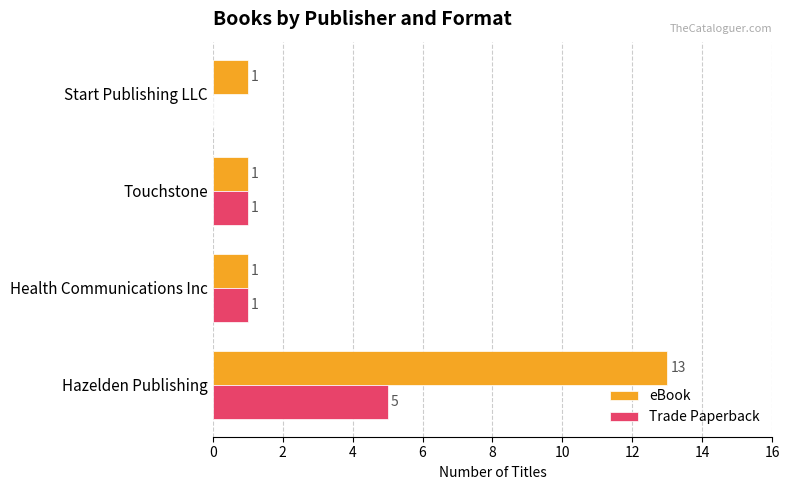

At which label does eBook reach its peak?

Hazelden Publishing